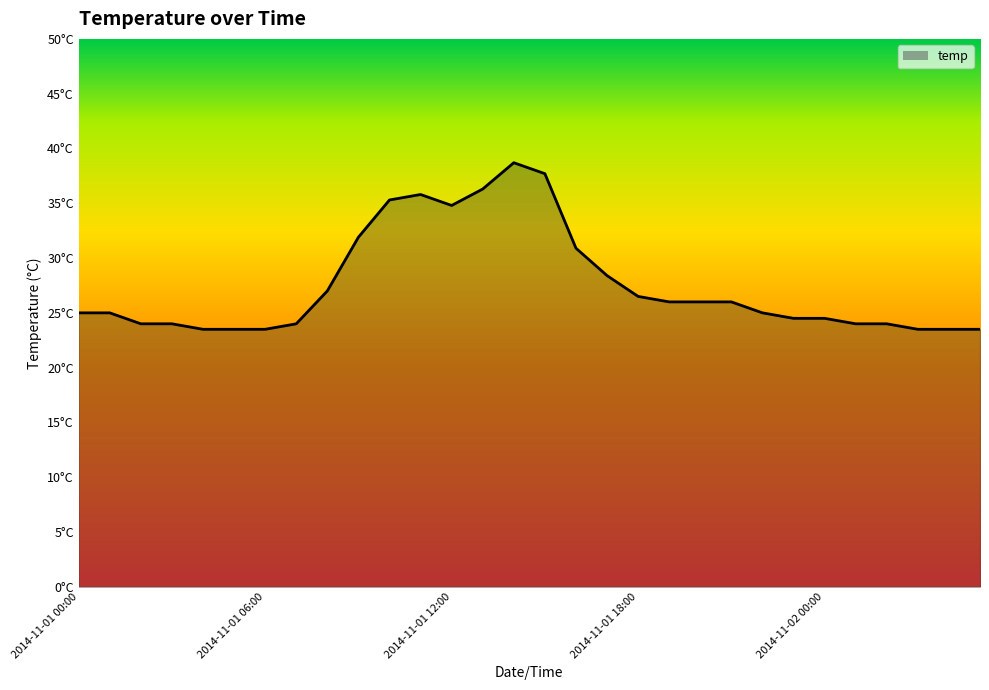

Where does the data first go above 25?

2014-11-01 08:00